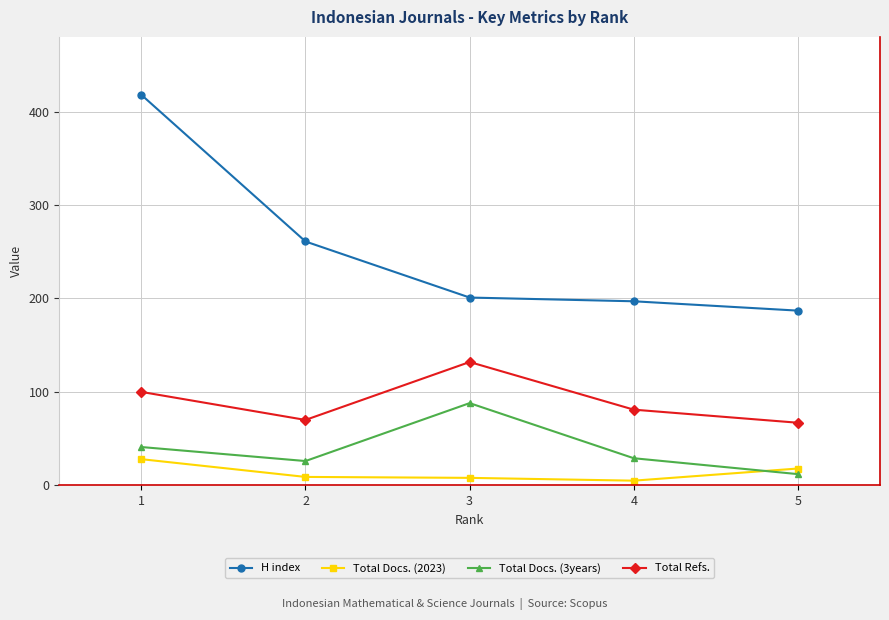

The Total Docs. (2023) series shows 8 at 3. True or false?

True